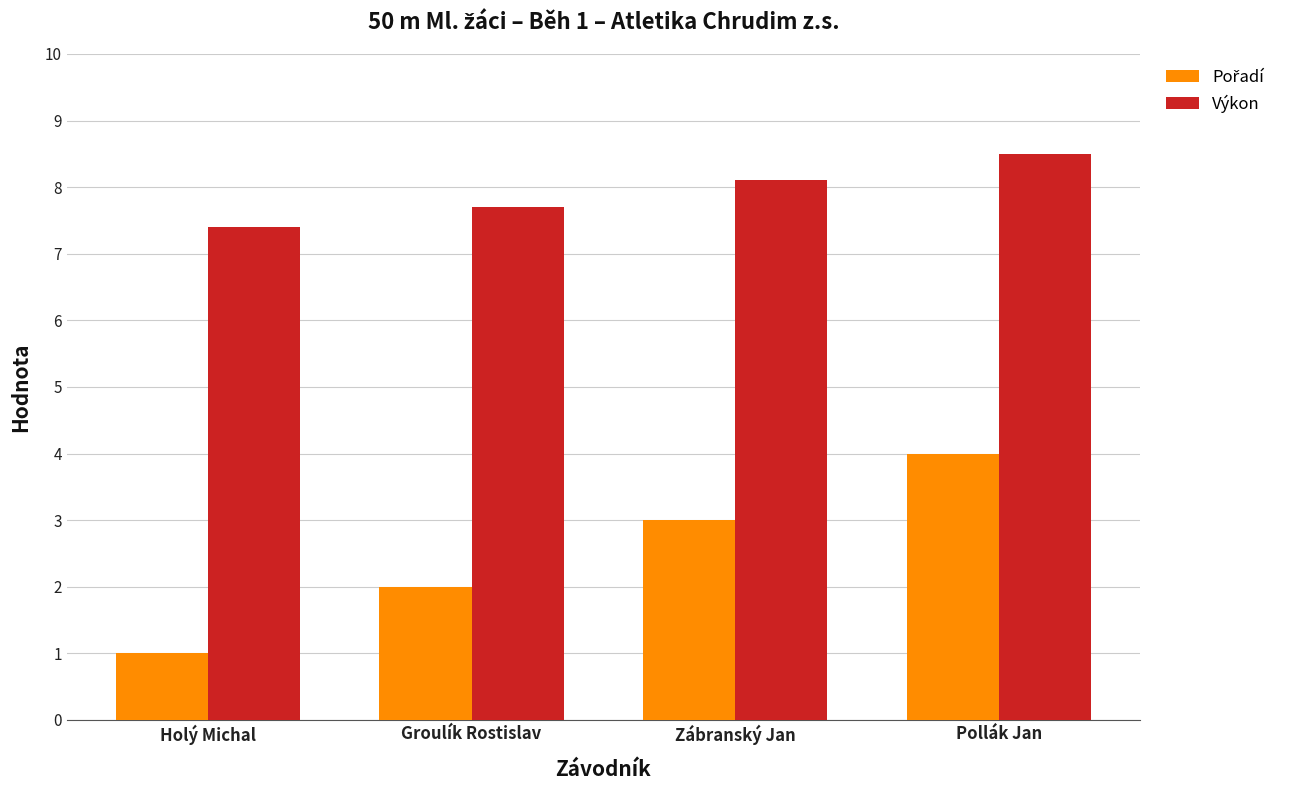

List the labels in order of Výkon value, smallest first.

Holý Michal, Groulík Rostislav, Zábranský Jan, Pollák Jan